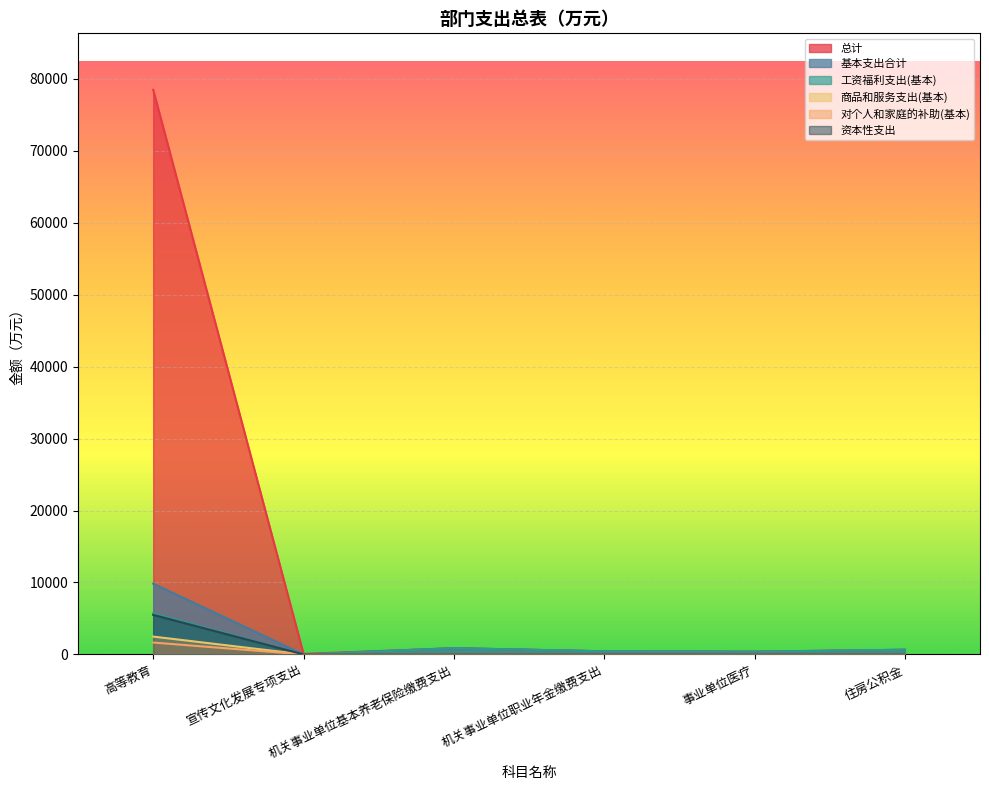

How many data points does each series have?

6